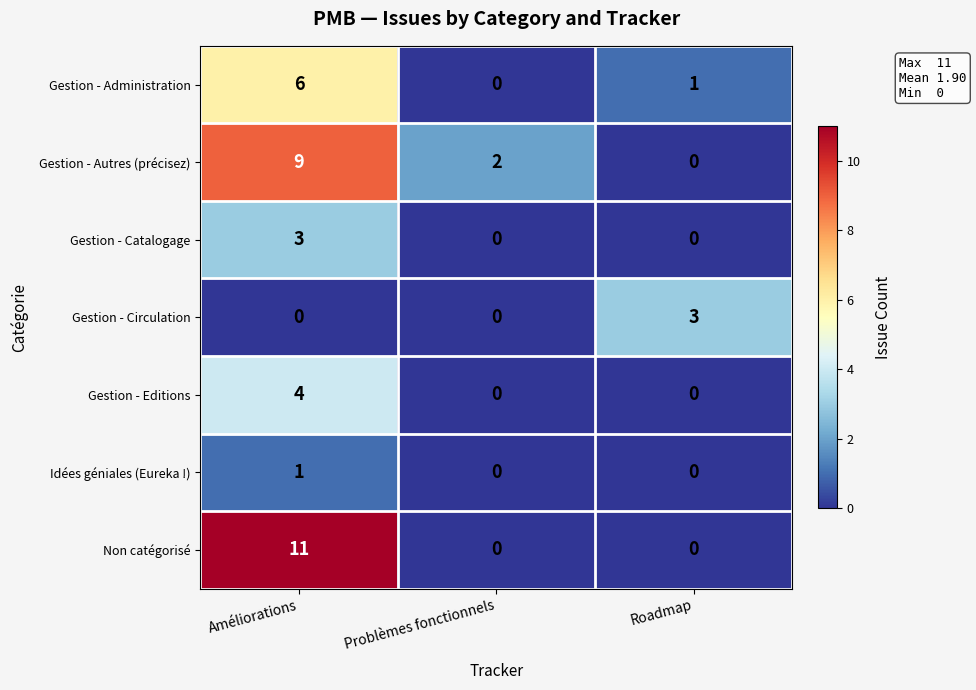

How many data points does each series have?

3